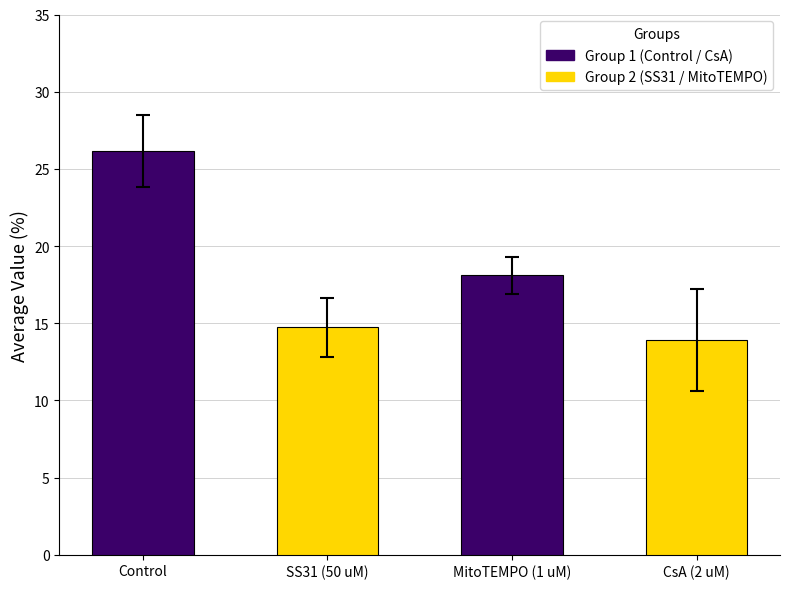

What position from the left is Control?

1